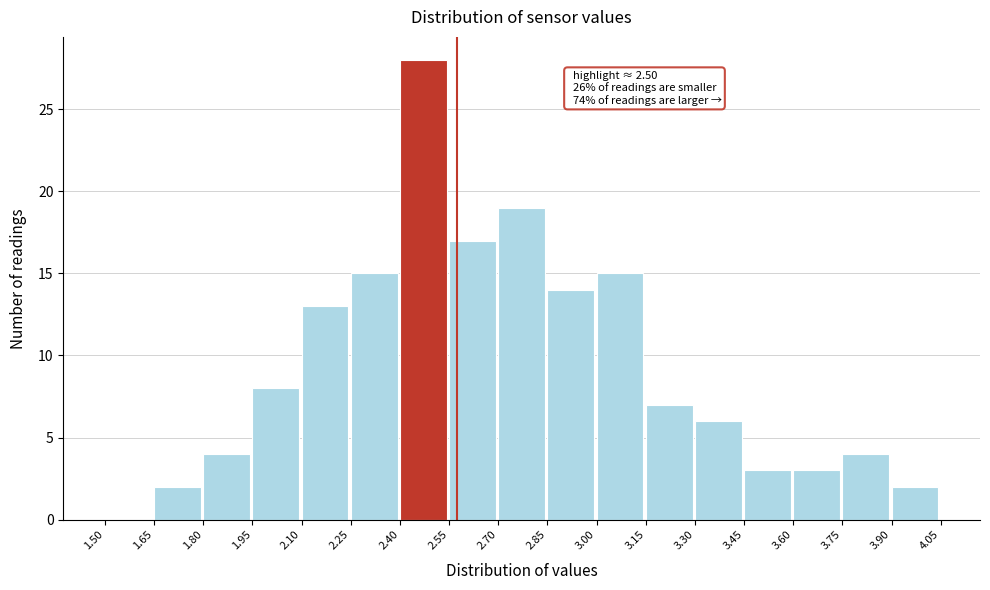

Over which range of the x-axis is the bar tallest?

2.40 to 2.55